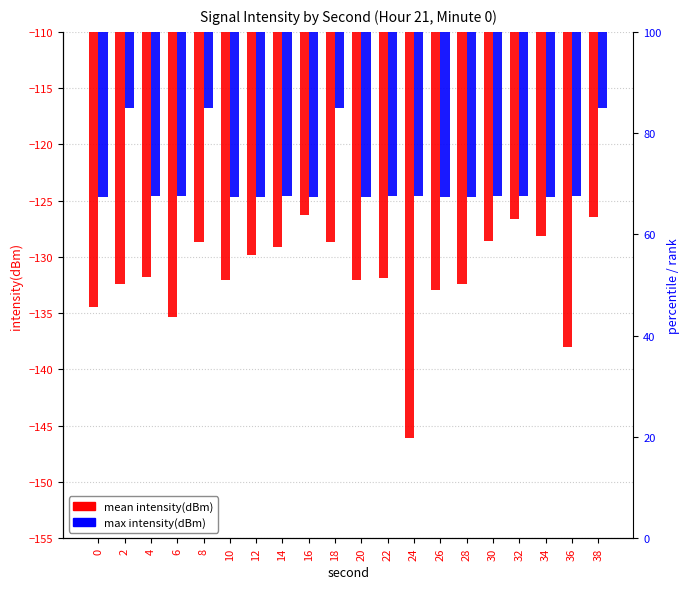

What is the maximum value shown in the chart?

-116.8